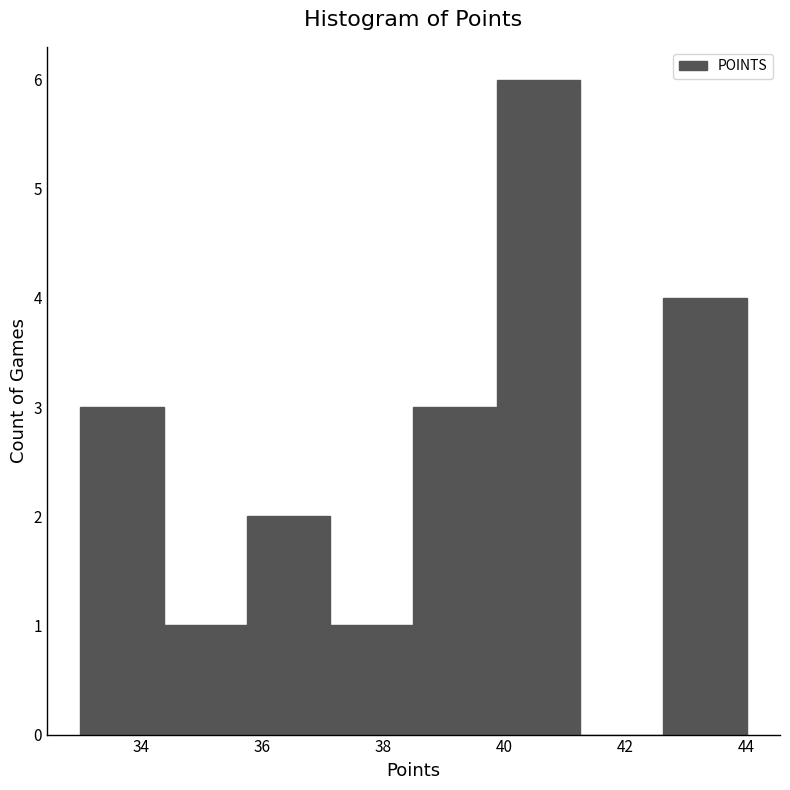

How tall is the bar that spans 37.2 to 38.6 on the x-axis? Neither the bar edges nor the heights are printed on the chart, so give them approximately, as read against the axes.

1